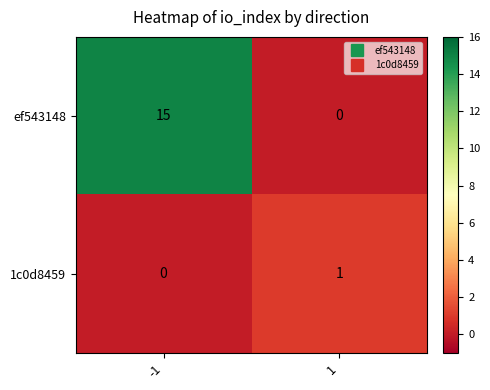

The value of ef543148 at 1 is 0. True or false?

True